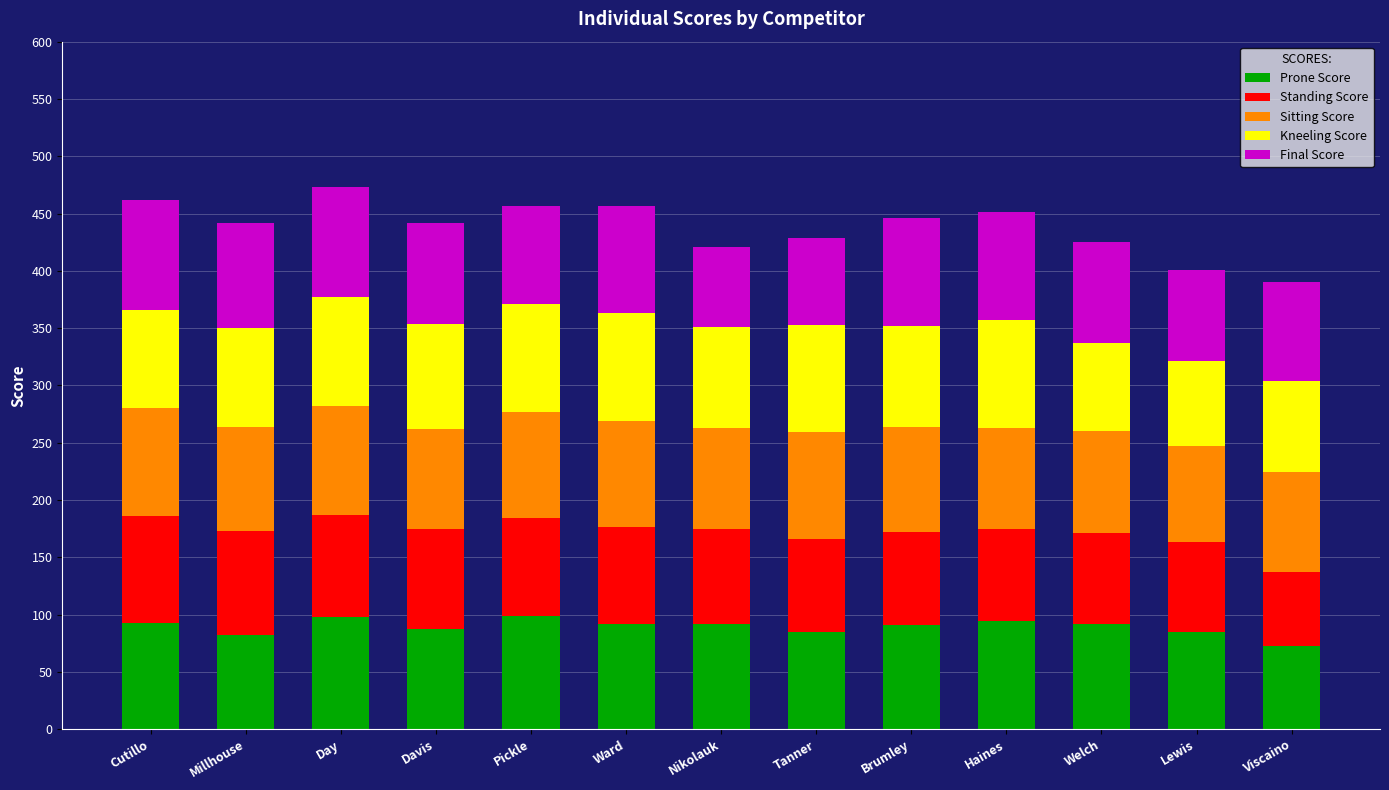

What is the maximum value for Prone Score?

99